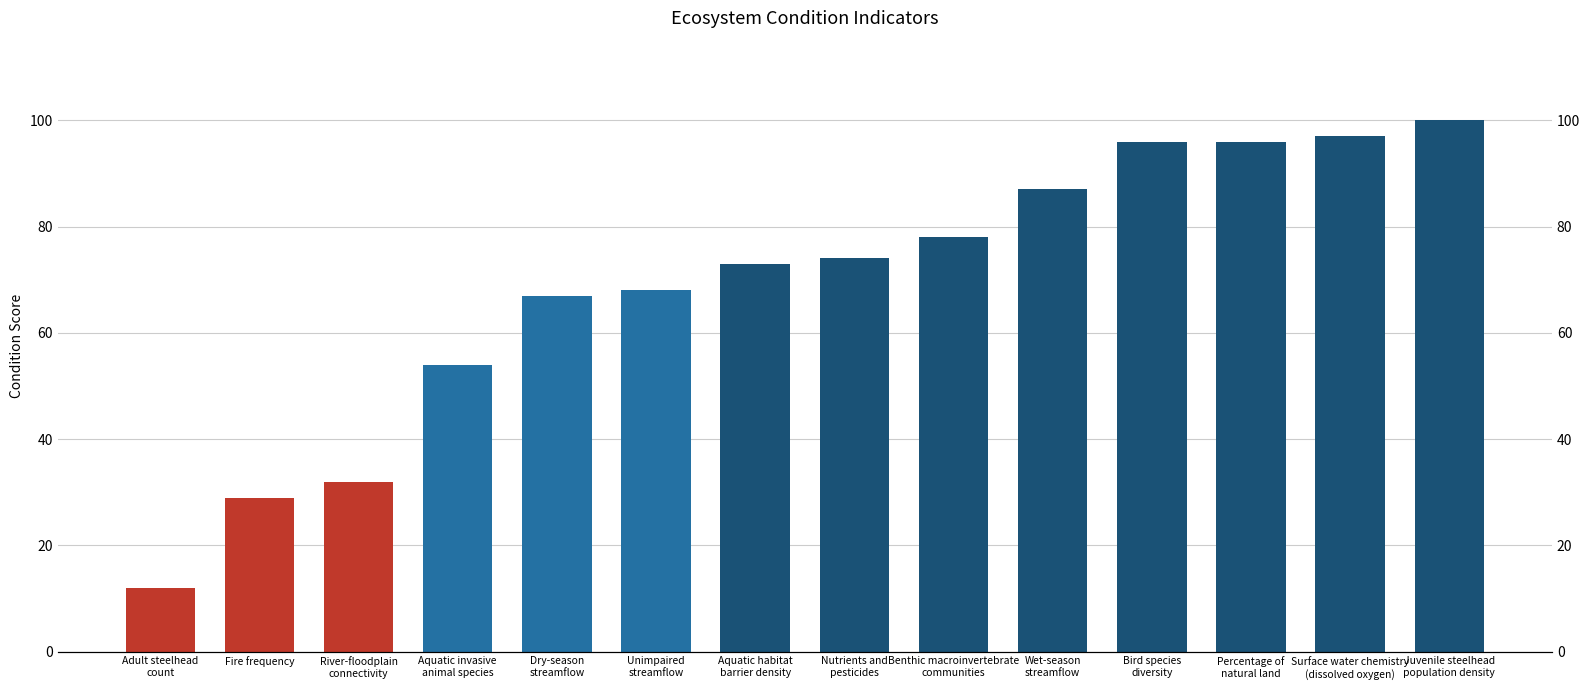

Reading right to left, extract all data points from this chart.

100	97	96	96	87	78	74	73	68	67	54	32	29	12